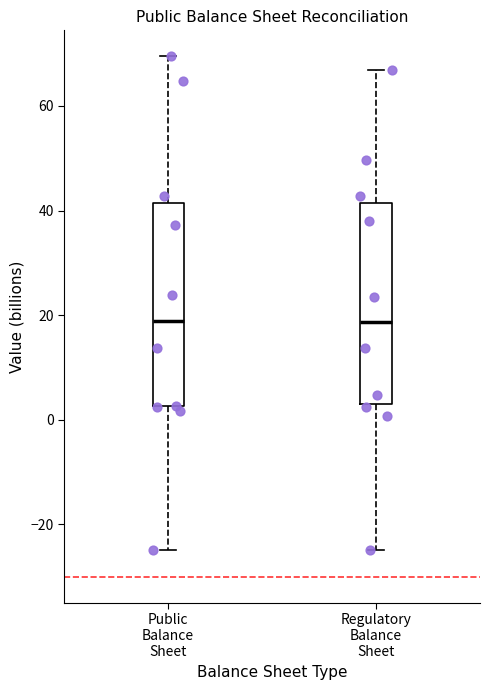

Where does the lower whisker of the box for Regulatory Balance Sheet end on the y-axis? The values are not printed on the chart, so give them approximately, as read against the axis.

-24